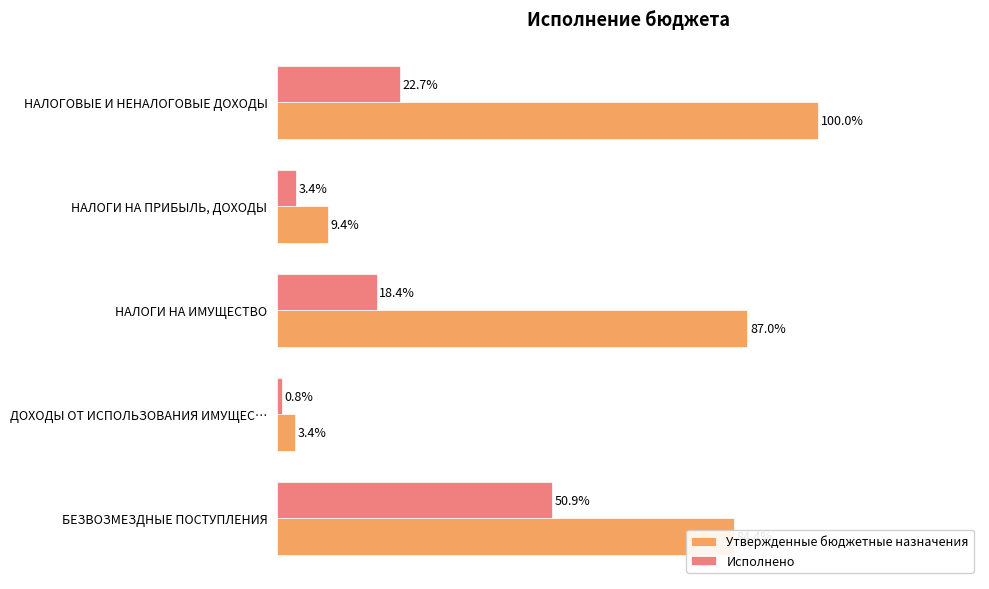

Which label corresponds to the smallest value in the chart?

ДОХОДЫ ОТ ИСПОЛЬЗОВАНИЯ ИМУЩЕС…